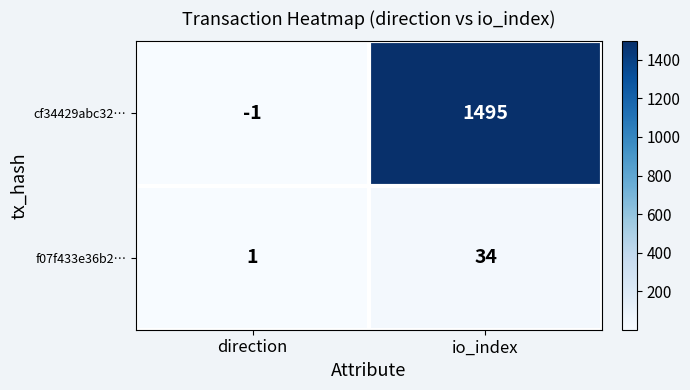

What is the minimum value shown in the chart?

-1